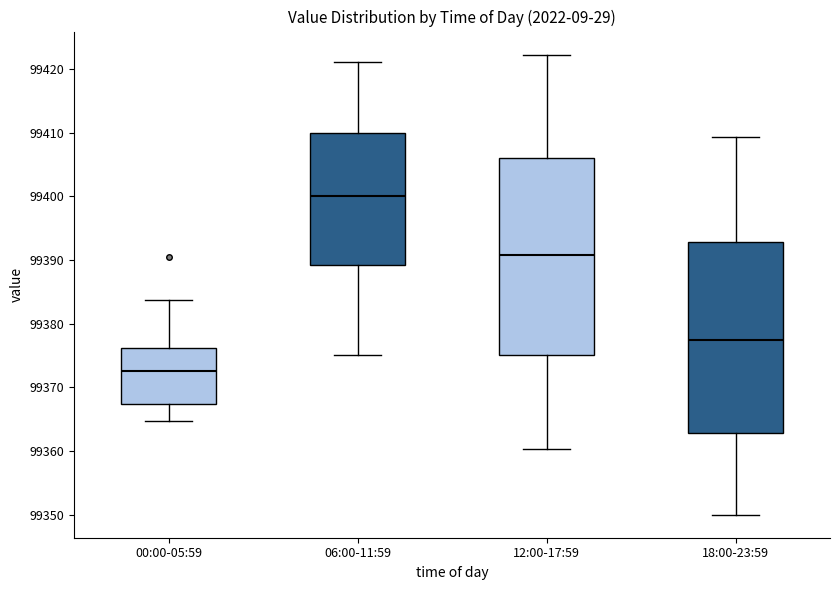

Where is the lower edge of the box for 18:00-23:59 on the y-axis? The values are not printed on the chart, so give them approximately, as read against the axis.

99363